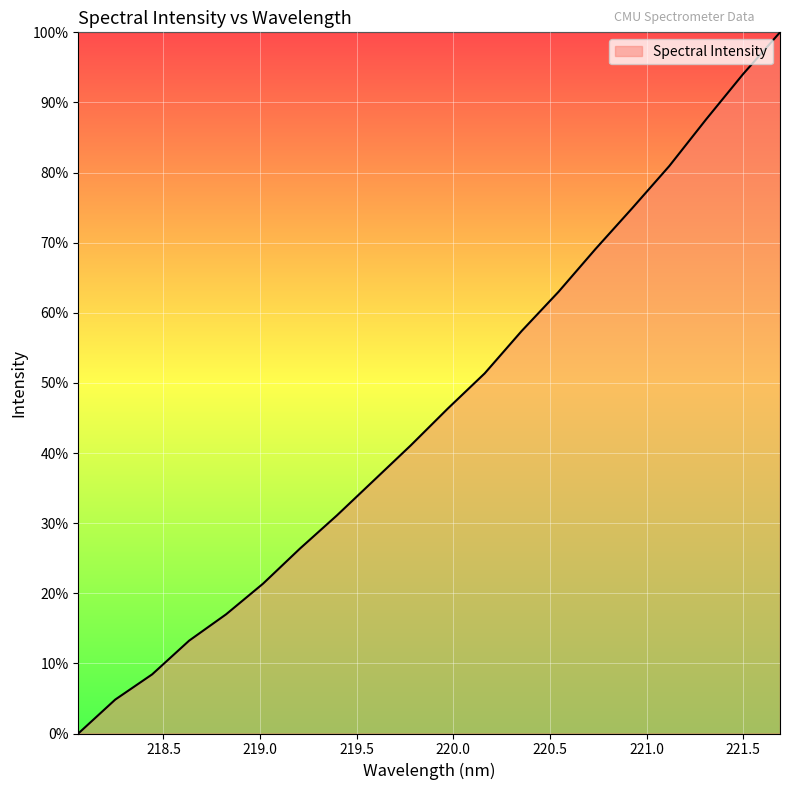

True or false: there are more than 1 points higher than both neighbors.

False